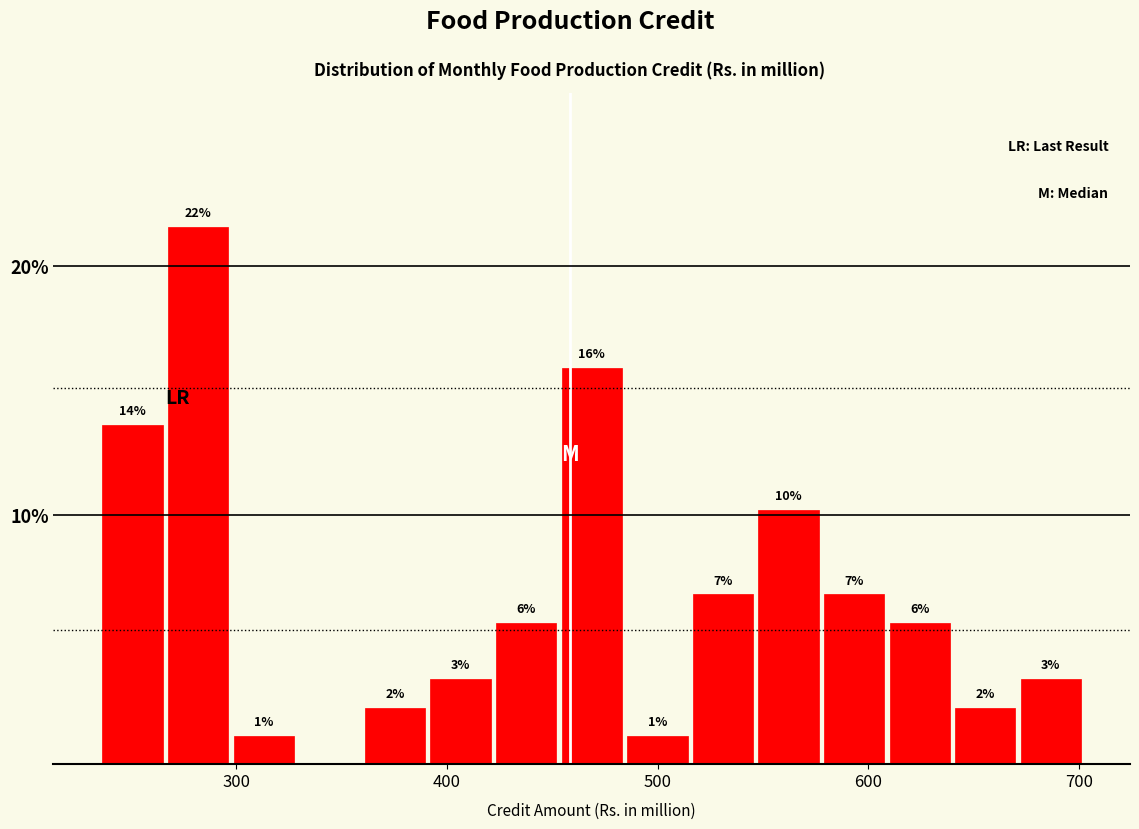

Read against the x-axis, roughly where is the centre of the tallest bar?

280